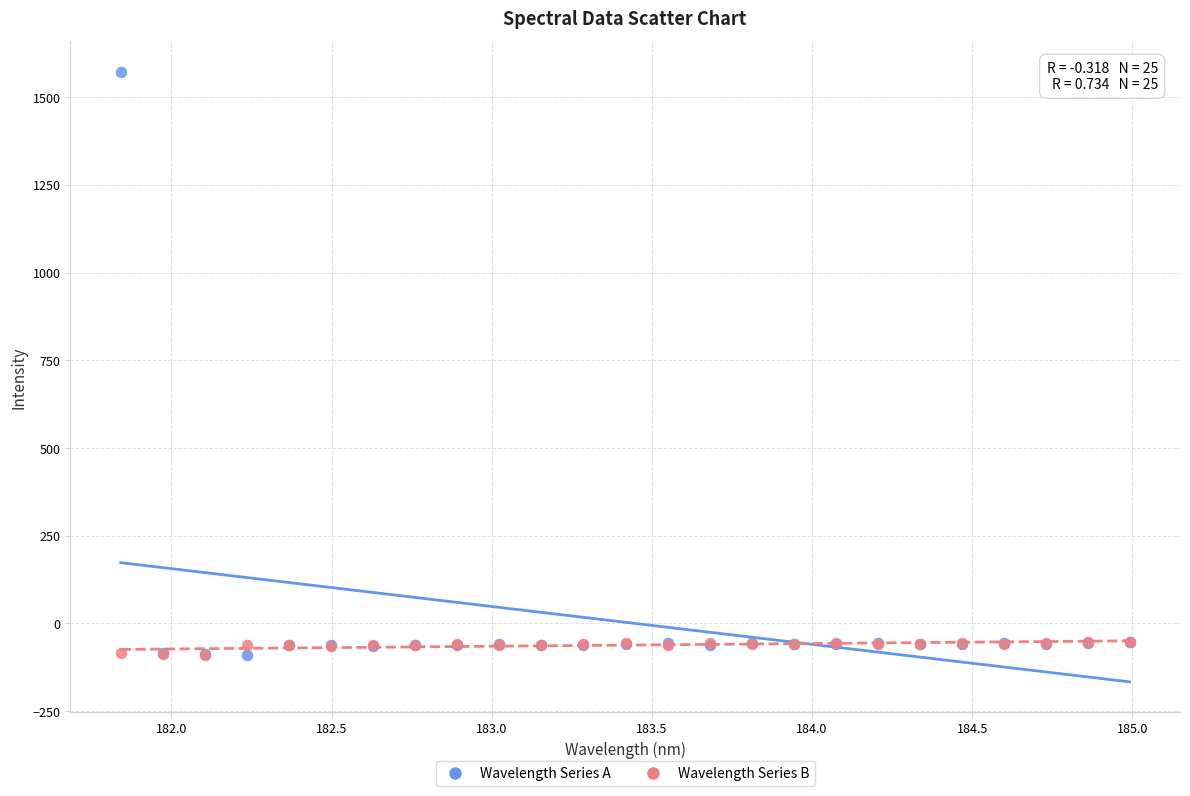

What are all the series names shown in the legend?

Wavelength Series A, Wavelength Series B